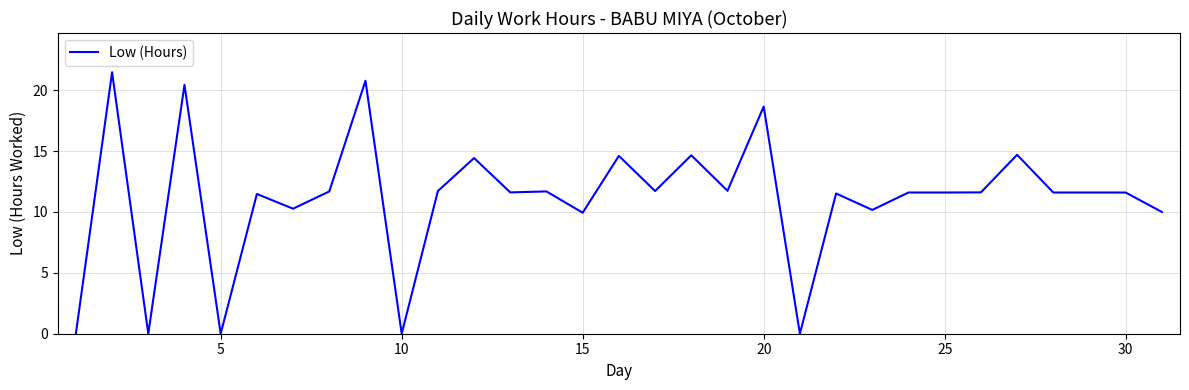

Is this an area chart (filled region under the line)?

No